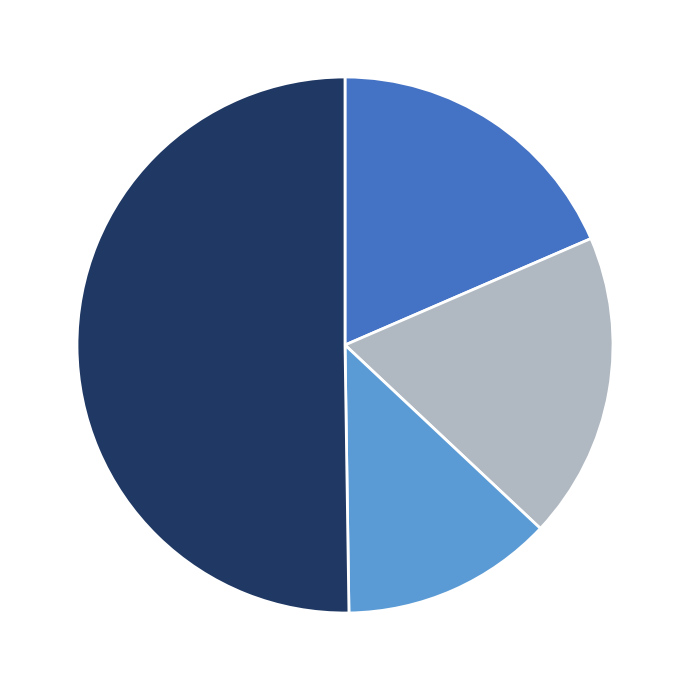

Which category has the smallest portion of the pie?

수 초밥